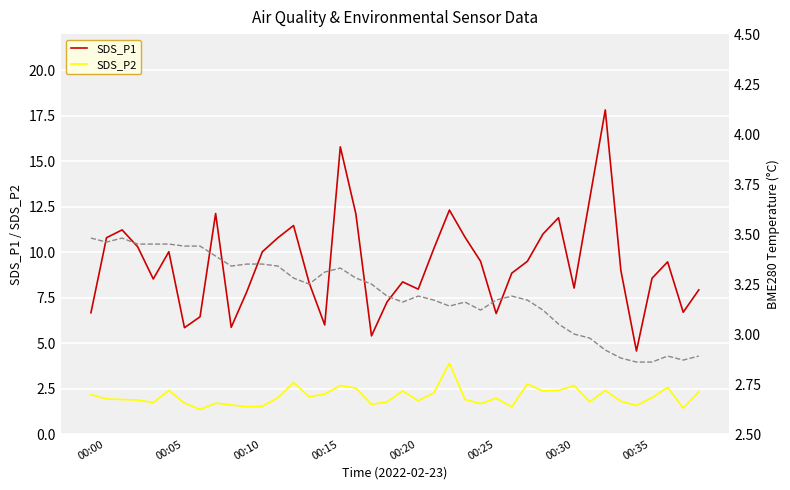

At how many categories does at least one series exceed 10?

17